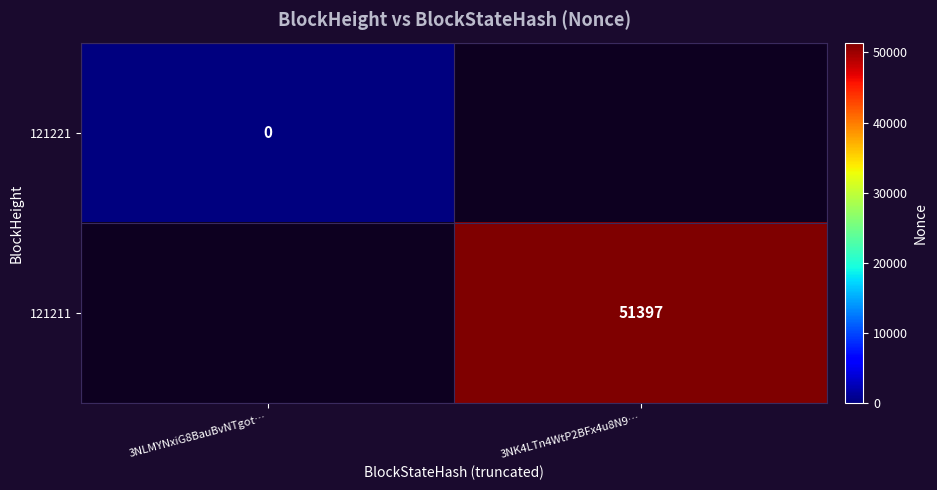

Is it true that 121211 equals 51397 at 3NK4LTn4WtP2BFx4u8N9…?

True